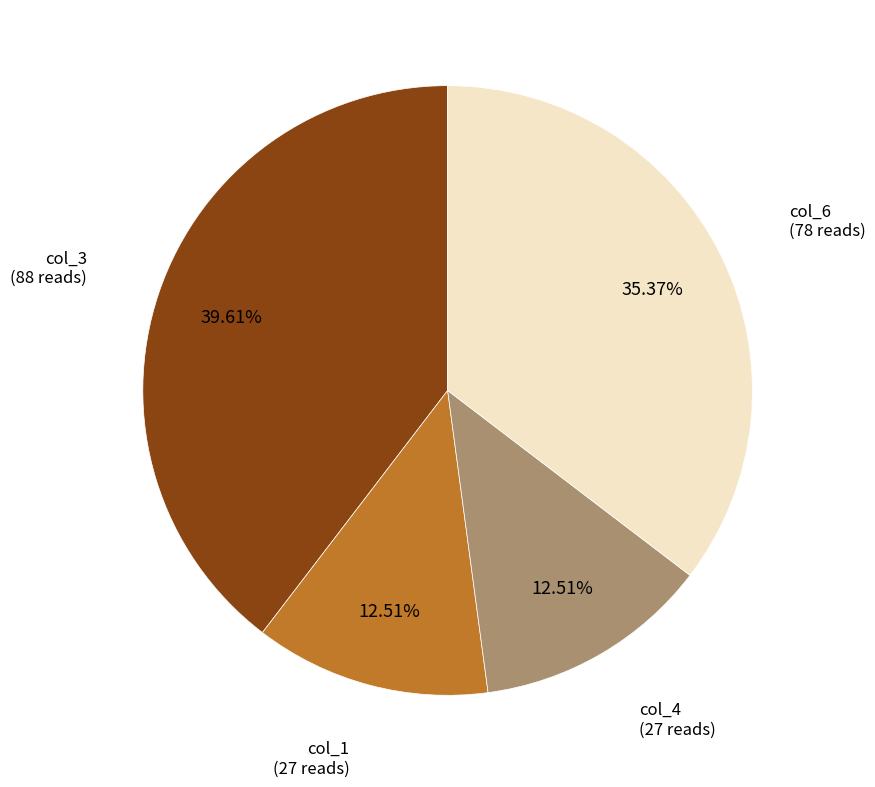

Combined, do col_6 and col_3 account for over 50%?

Yes